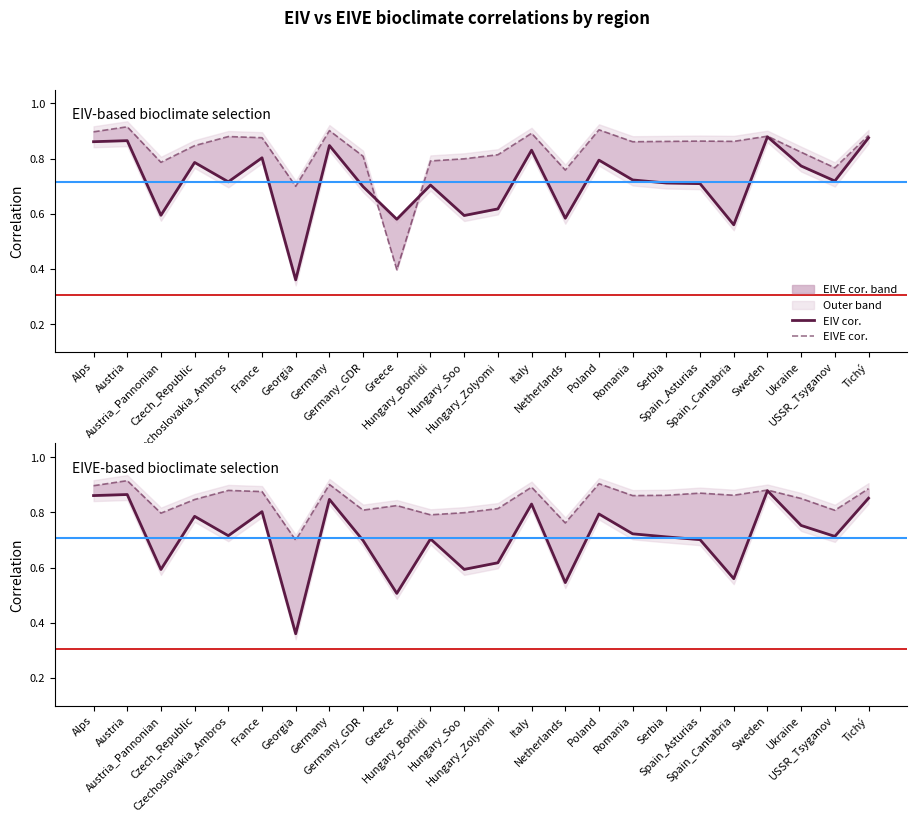

List the labels in order of EIVE cor. value, smallest first.

Georgia, Netherlands, Hungary_Borhidi, Austria_Pannonian, Hungary_Soo, USSR_Tsyganov, Germany_GDR, Hungary_Zolyomi, Greece, Czech_Republic, Ukraine, Romania, Serbia, Spain_Cantabria, Spain_Asturias, France, Czechoslovakia_Ambros, Sweden, Tichý, Italy, Alps, Germany, Poland, Austria